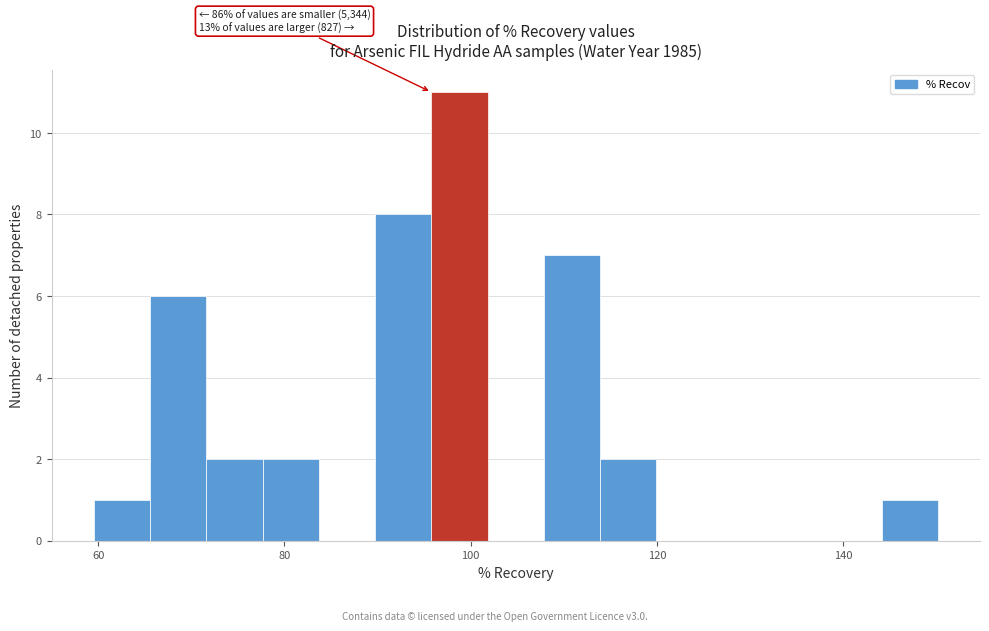

Read against the x-axis, roughly where is the centre of the tallest bar?

98